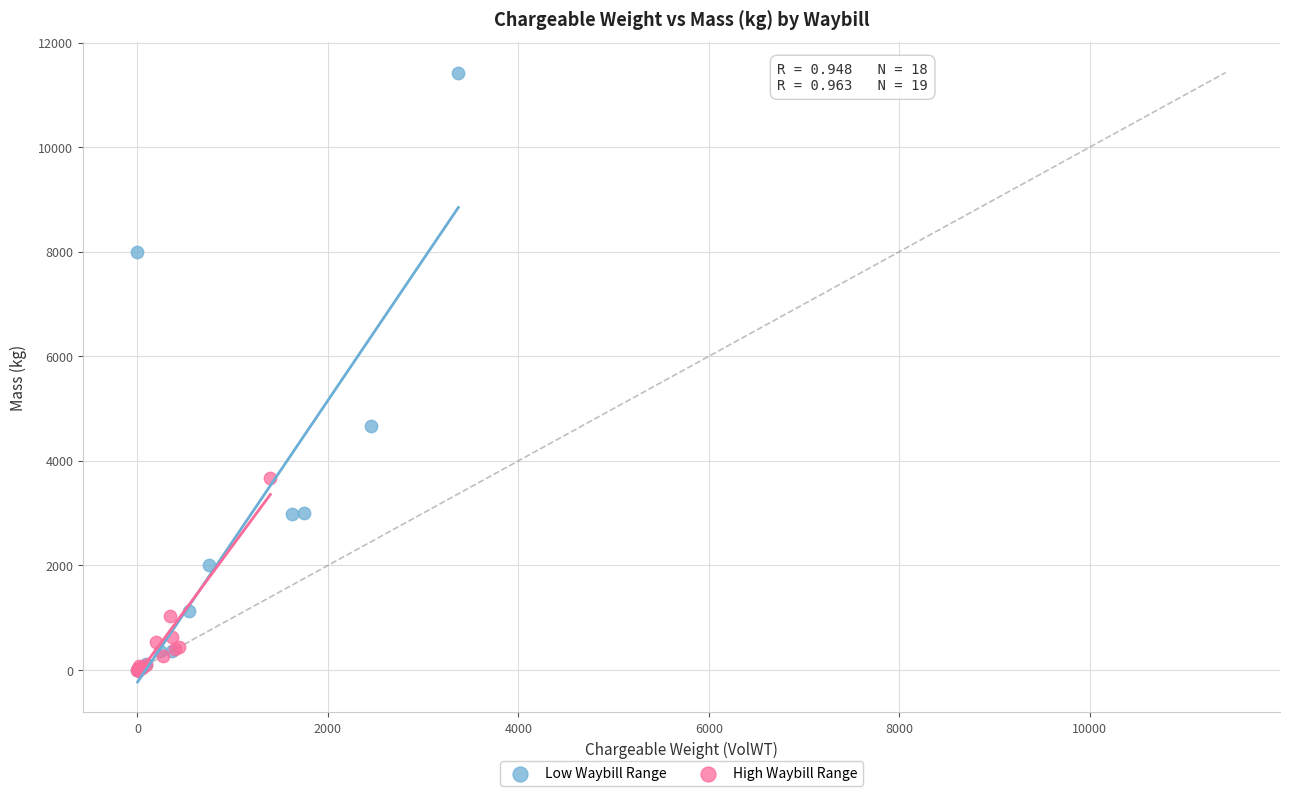

Which series reaches the maximum Y coordinate?

Low Waybill Range